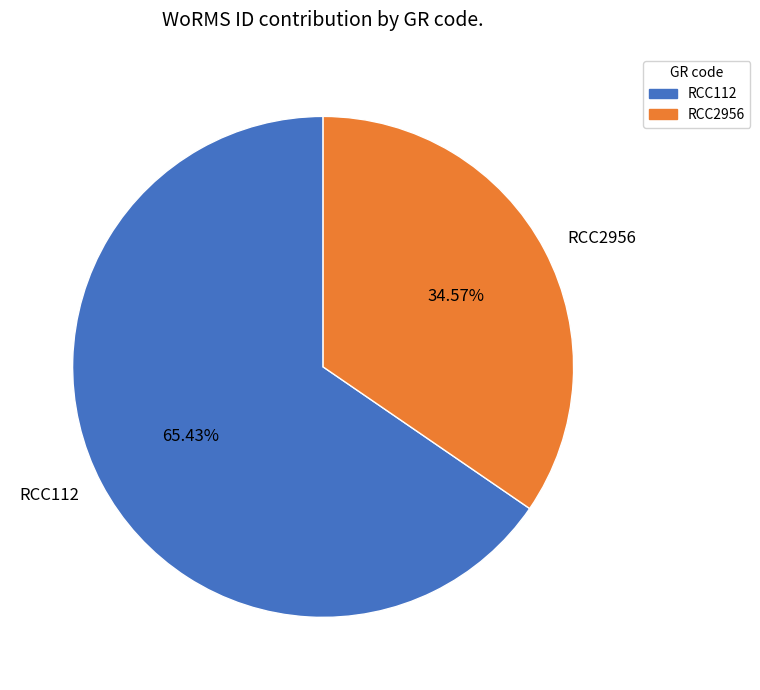

What is the majority slice?

RCC112